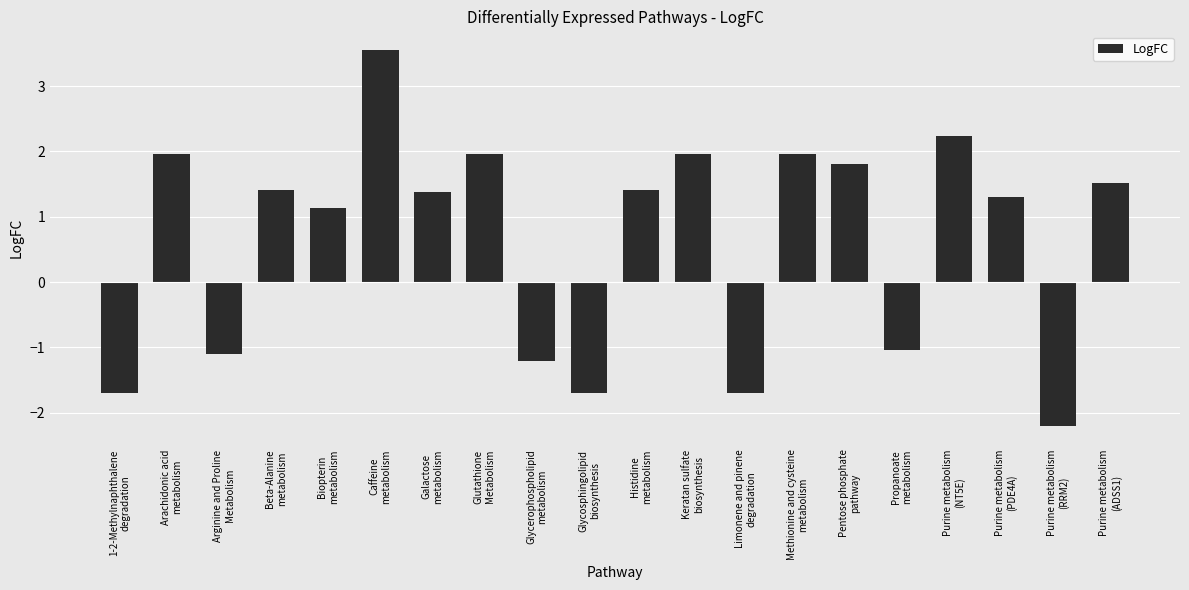

True or false: the data shows 3.6 at Caffeine
metabolism.

True